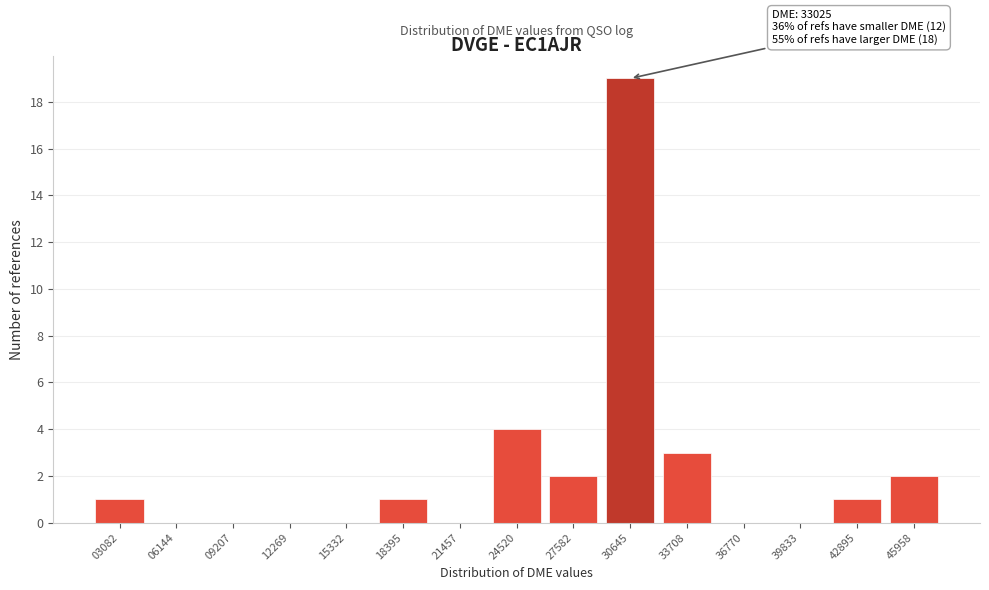

Reading right to left, transcribe all the data shown in this chart.

45958=2	42895=1	39833=0	36770=0	33708=3	30645=19	27582=2	24520=4	21457=0	18395=1	15332=0	12269=0	09207=0	06144=0	03082=1